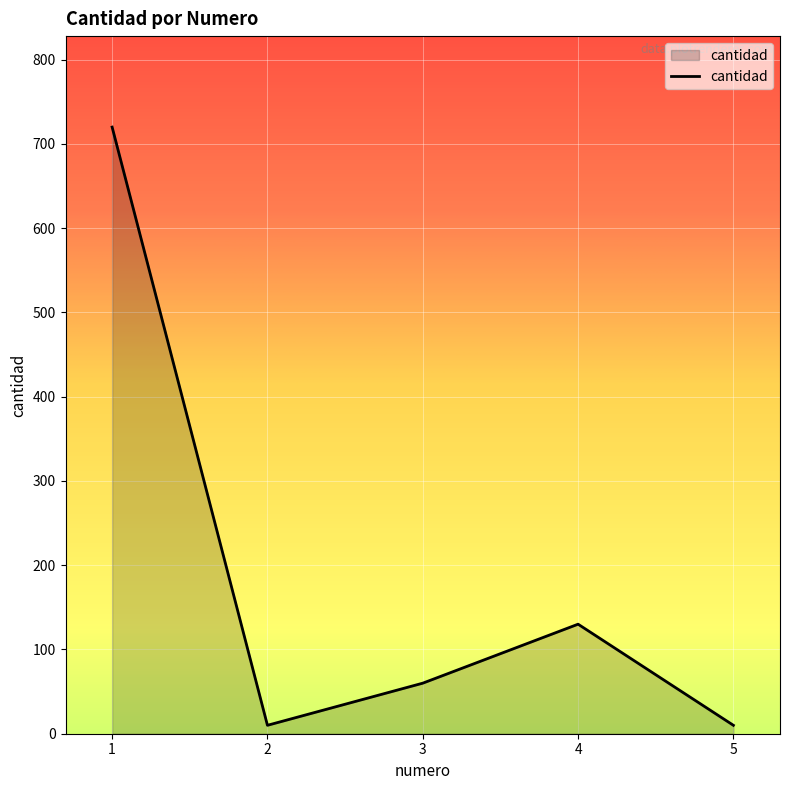

How many series are shown in this chart?

1